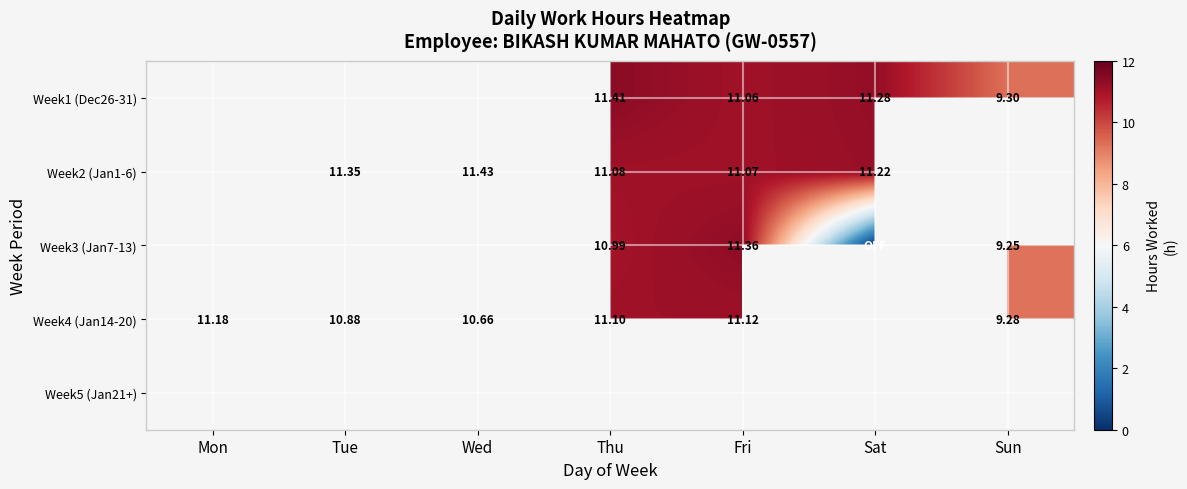

Which series changed the most between Wed and Sun?

Week4 (Jan14-20)